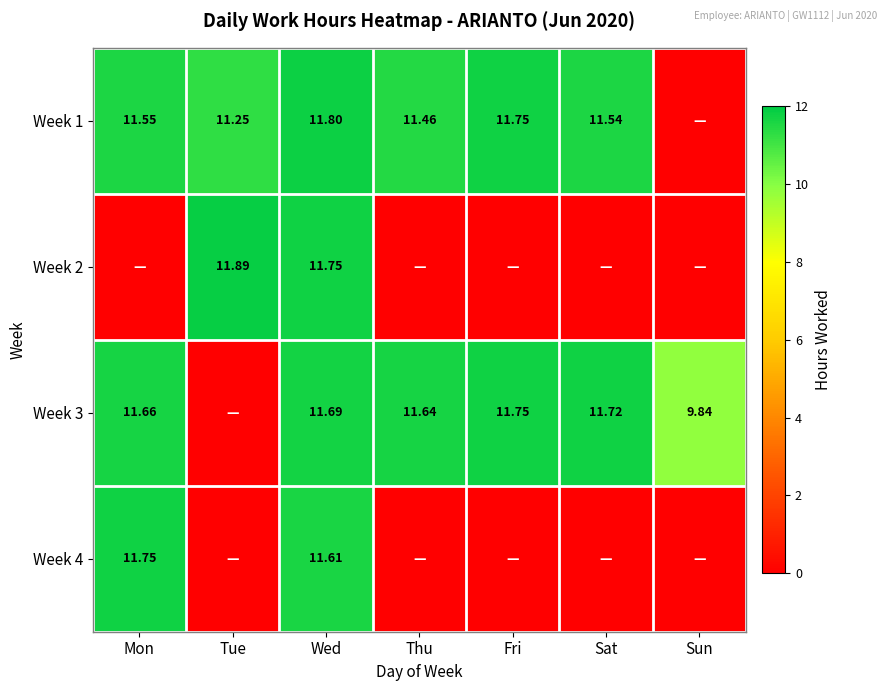

At which label is Week 2 closest to 5?

Mon